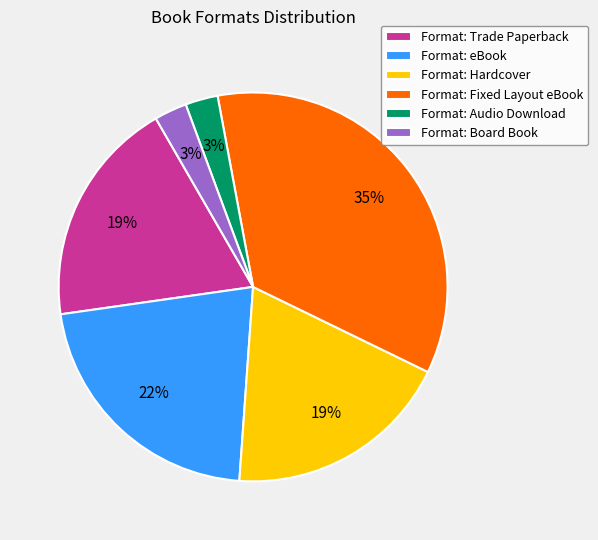

To the nearest percent, what percentage of the pie is Format: Board Book?

3%